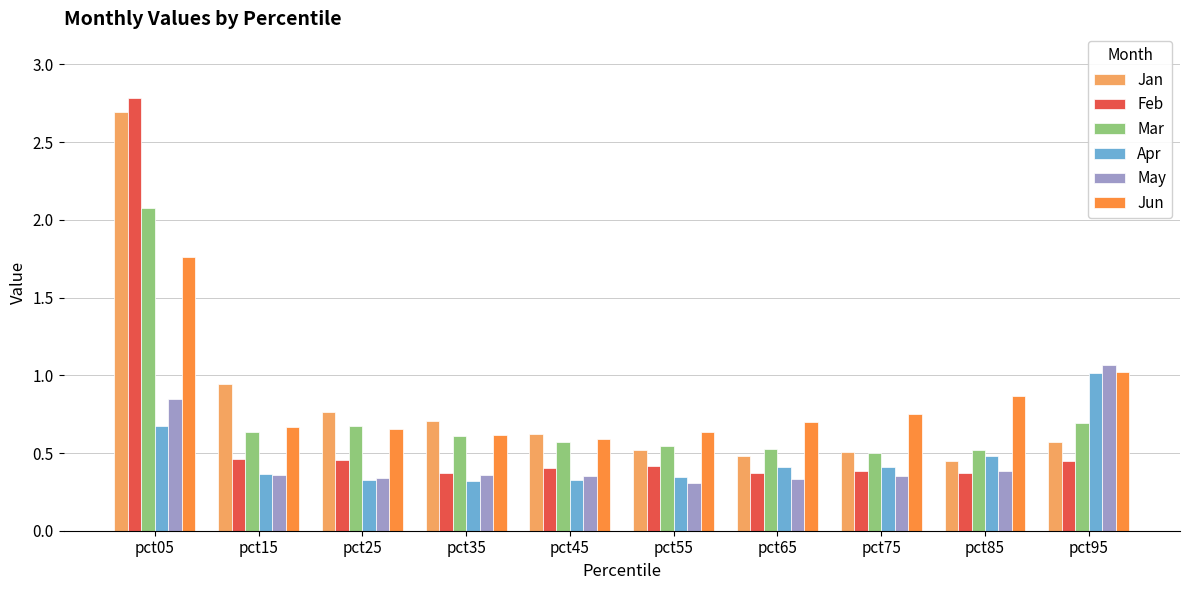

Are the bars horizontal?

No